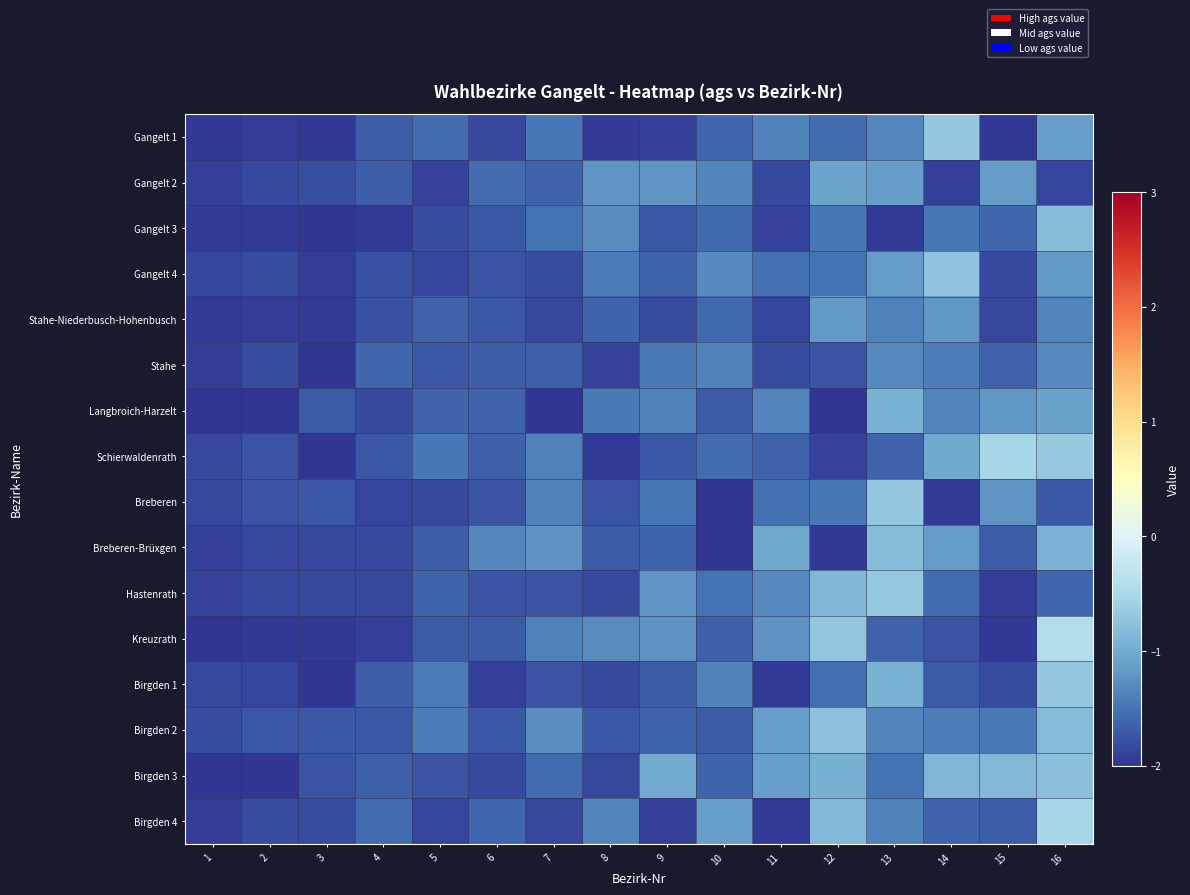

What is the maximum value shown in the chart?

-0.4